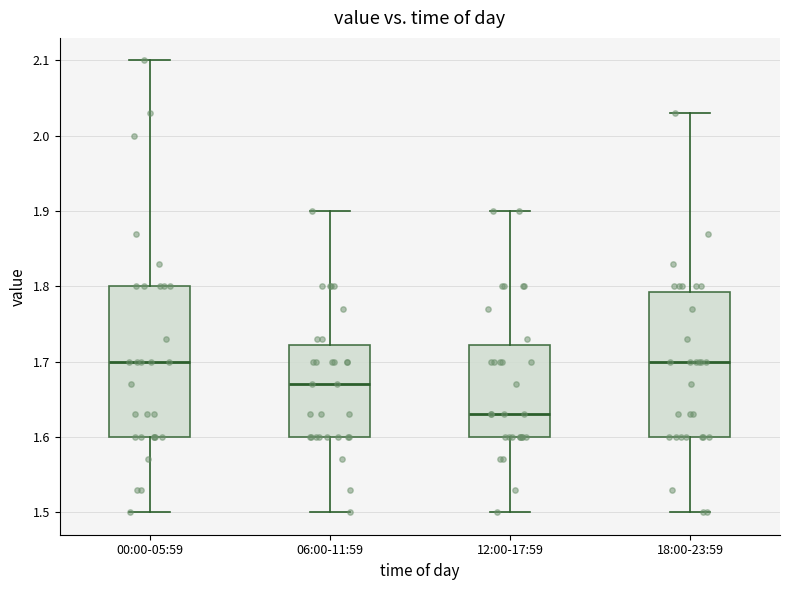

Reading left to right, read every box against the y-axis: the position of its median line, the range the box covers, and the ends of its whiskers. The values are not printed on the chart, so give them approximately, as read against the axis.

00:00-05:59: median 1.70, box 1.60 to 1.80, whiskers 1.50 to 2.10
06:00-11:59: median 1.67, box 1.60 to 1.72, whiskers 1.50 to 1.90
12:00-17:59: median 1.63, box 1.60 to 1.72, whiskers 1.50 to 1.90
18:00-23:59: median 1.70, box 1.60 to 1.79, whiskers 1.50 to 2.03